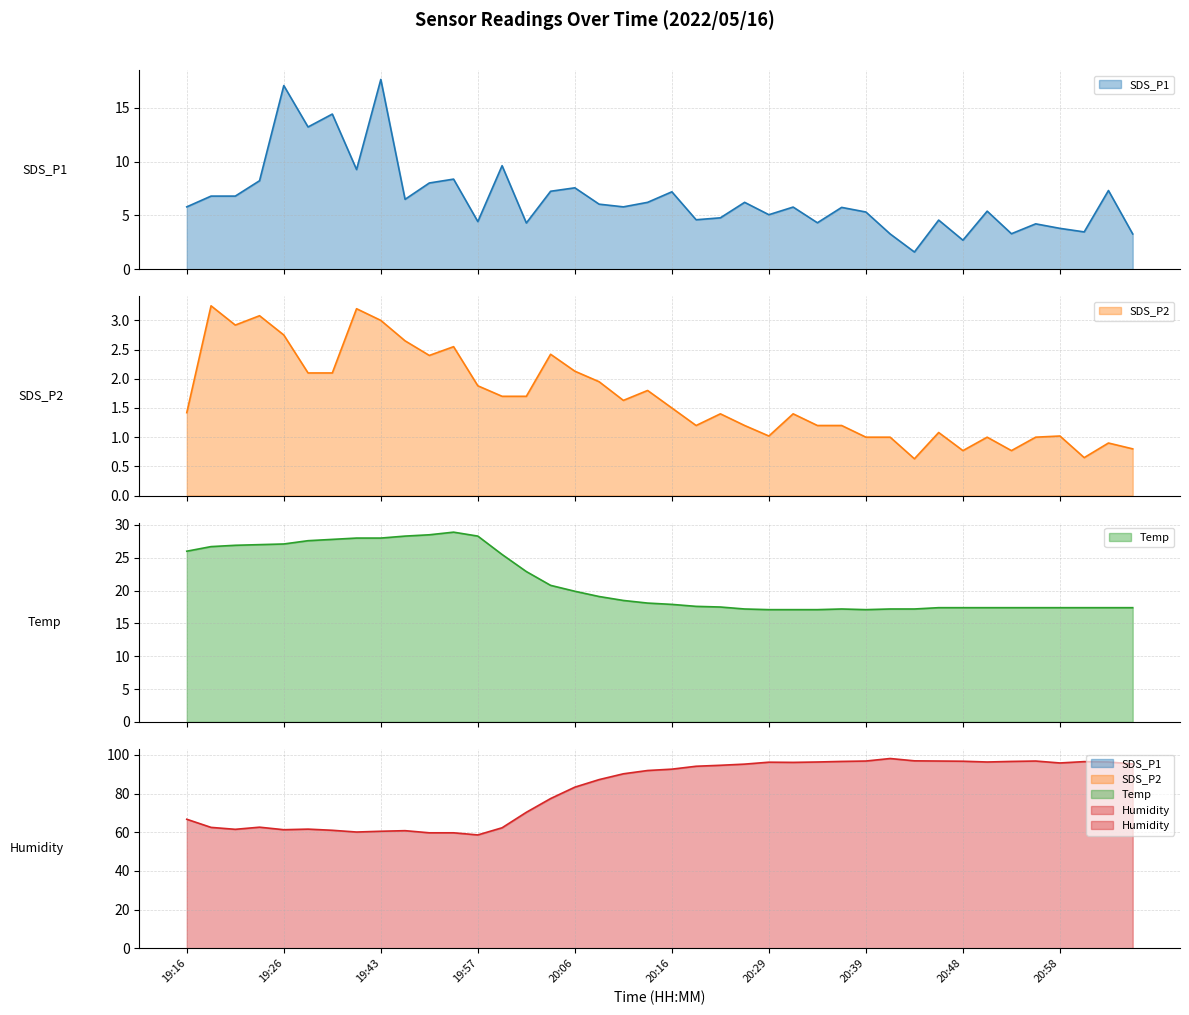

At which category is the sum across all series the highest?

21:03